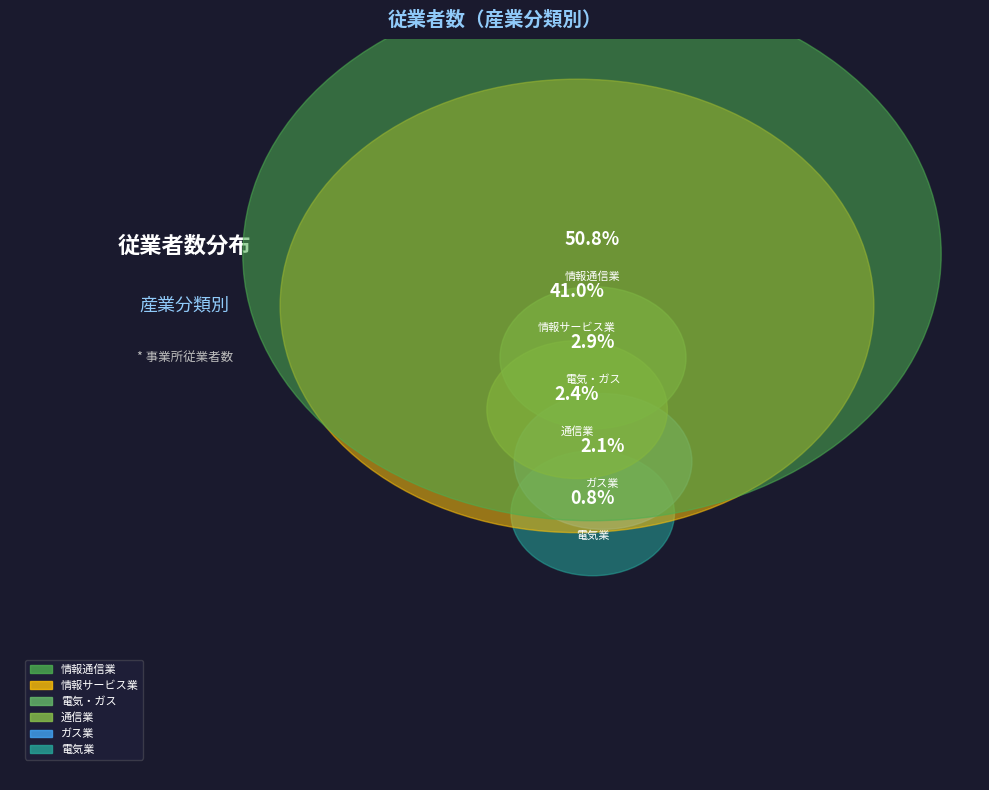

Is it true that 電気・ガス・熱供給・水道業 is 1% of the pie?

False